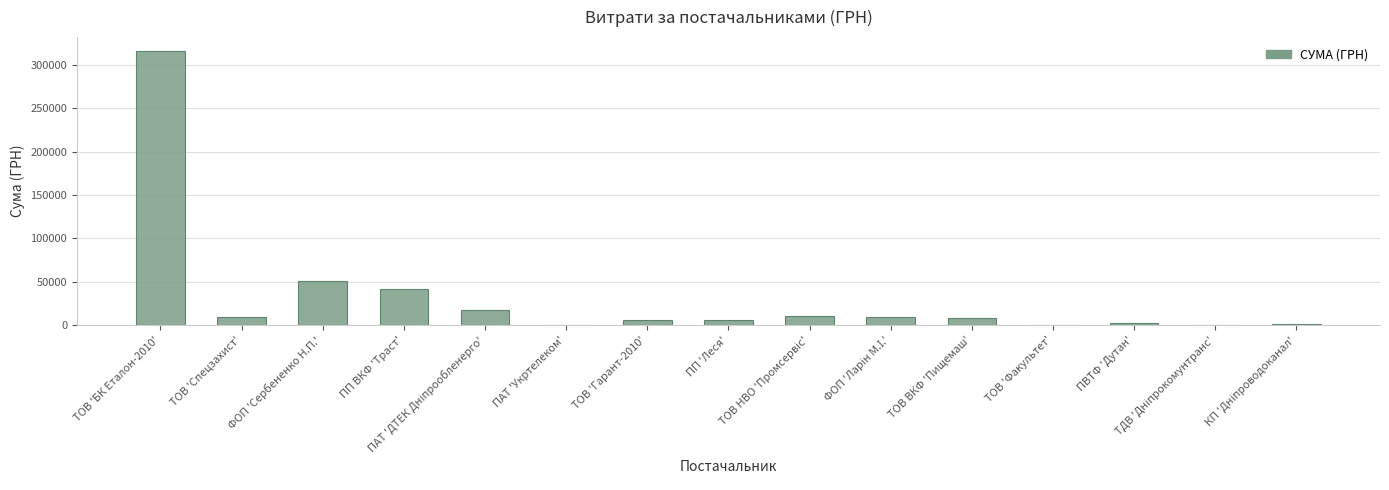

At which category does the chart reach its peak across all series?

ТОВ 'БК Еталон-2010'